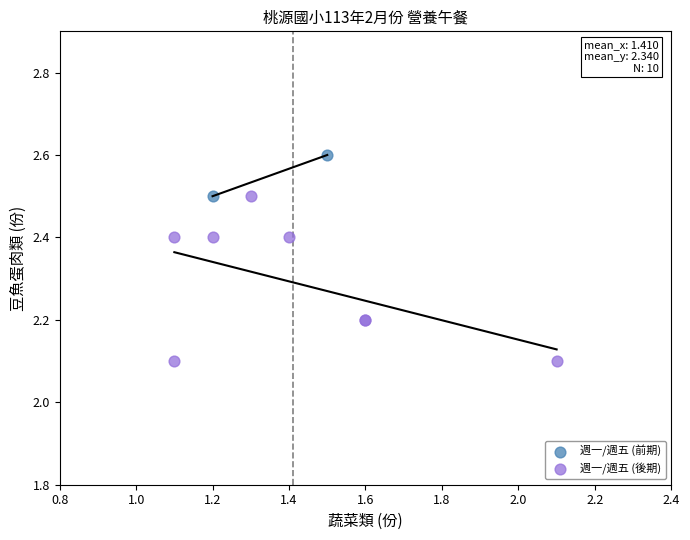

Which series has the largest Y range (max minus min)?

週一/週五 (後期)